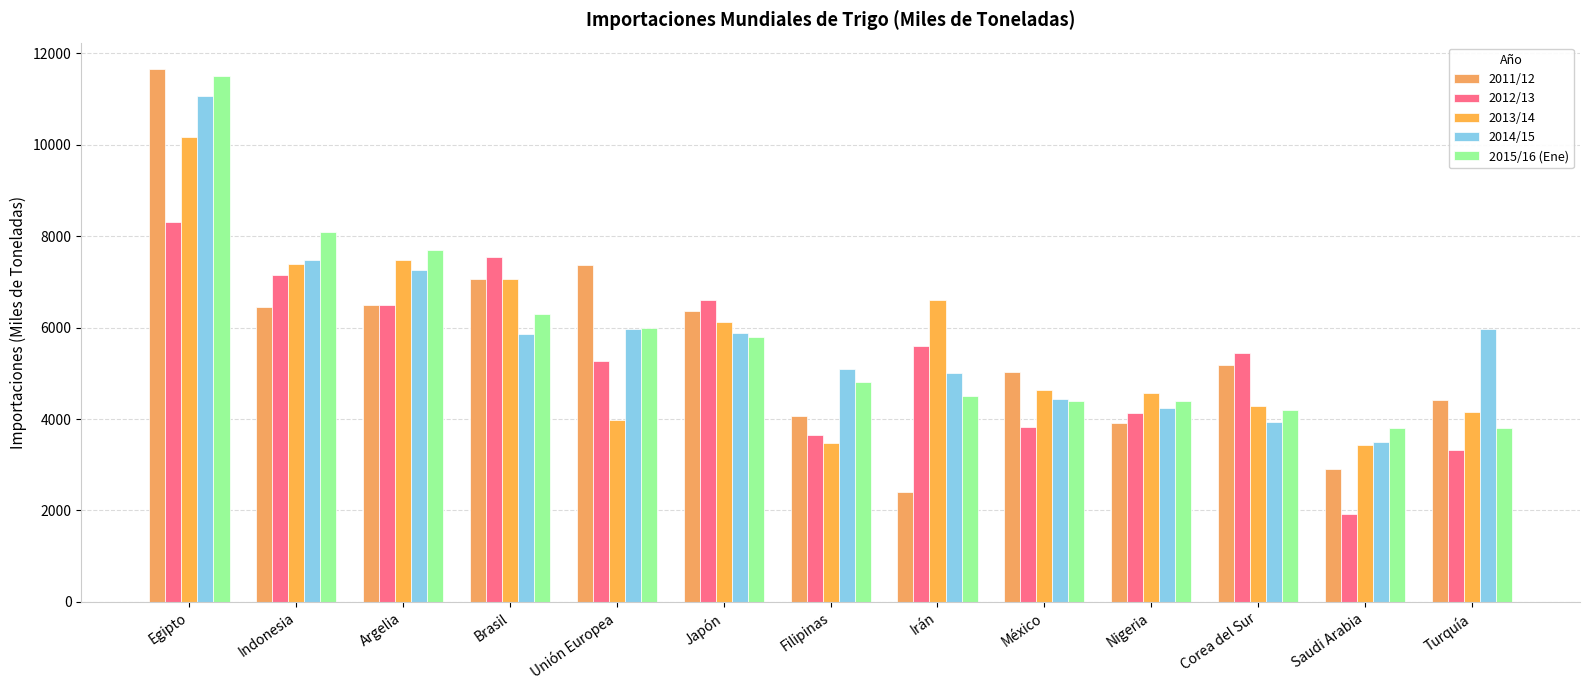

Rank the series by their maximum value, from lowest to highest.

2012/13, 2013/14, 2014/15, 2015/16 (Ene), 2011/12